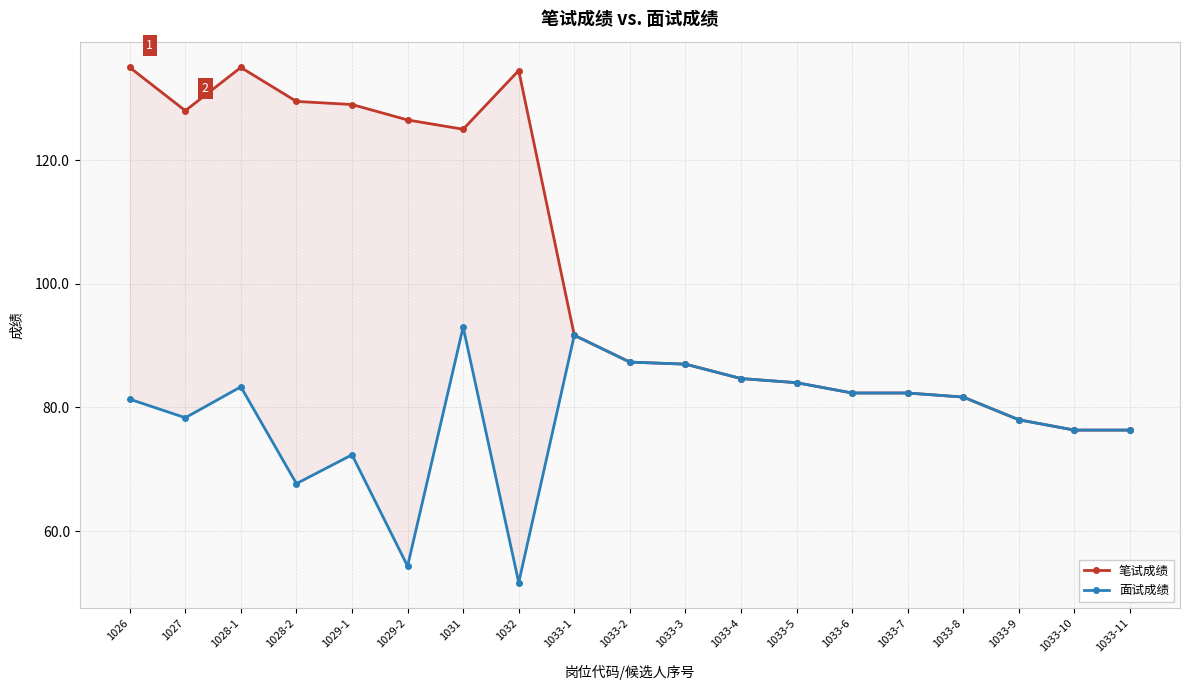

What is the difference between the highest and lowest values at 1029-1?

56.7